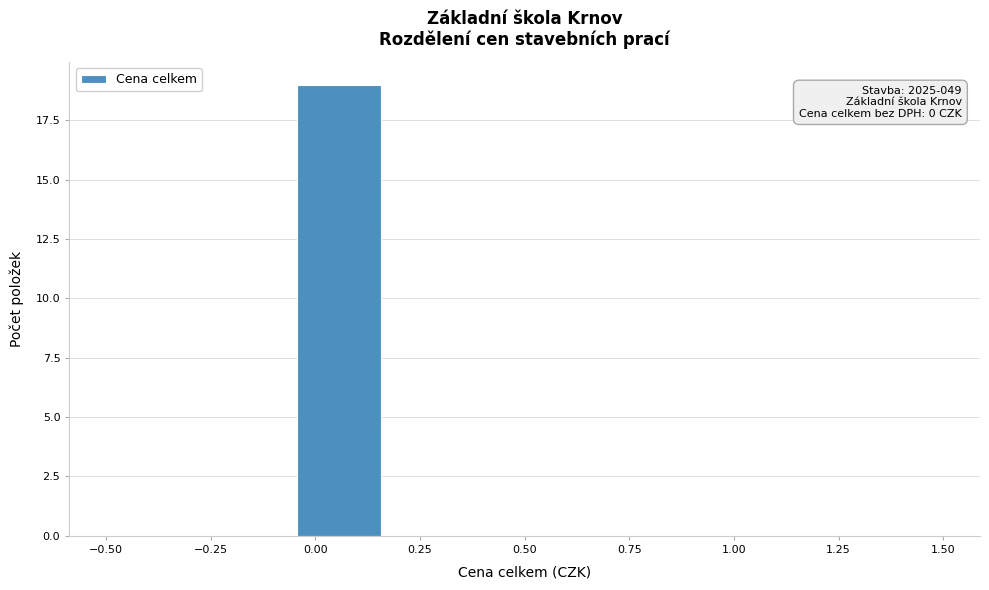

Which range on the x-axis has the tallest bar?

-0.05 to 0.15